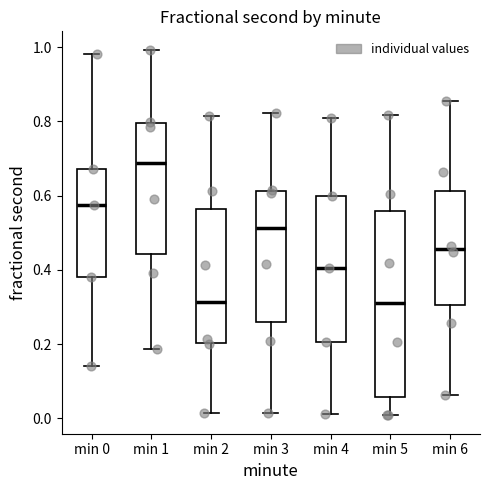

Reading left to right, transcribe this box plot: for each box, give where its median line is, the range the box spans, and where its two whiskers end, as read against the y-axis. The values are not printed on the chart, so give them approximately, as read against the axis.

min 0: median 0.58, box 0.38 to 0.68, whiskers 0.14 to 0.98
min 1: median 0.68, box 0.44 to 0.80, whiskers 0.18 to 1.00
min 2: median 0.32, box 0.20 to 0.56, whiskers 0.02 to 0.82
min 3: median 0.52, box 0.26 to 0.62, whiskers 0.02 to 0.82
min 4: median 0.40, box 0.20 to 0.60, whiskers 0.02 to 0.80
min 5: median 0.32, box 0.06 to 0.56, whiskers 0.00 to 0.82
min 6: median 0.46, box 0.30 to 0.62, whiskers 0.06 to 0.86